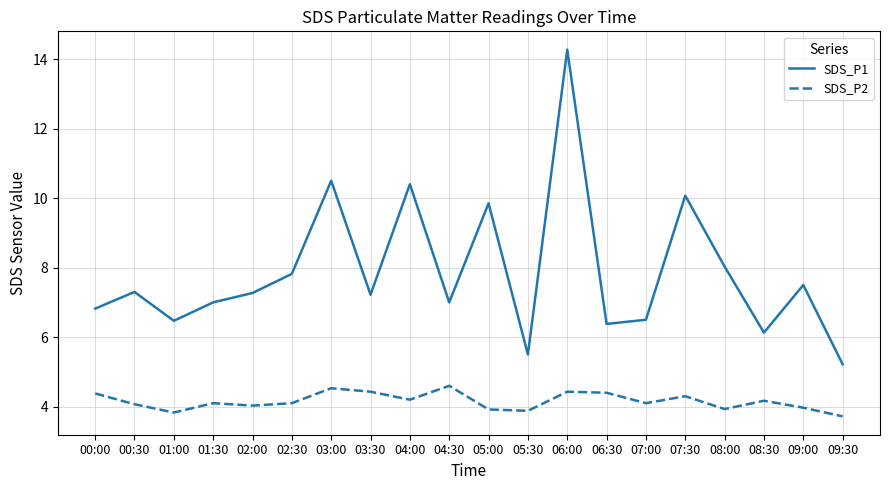

True or false: SDS_P2 and SDS_P1 cross at least once.

False